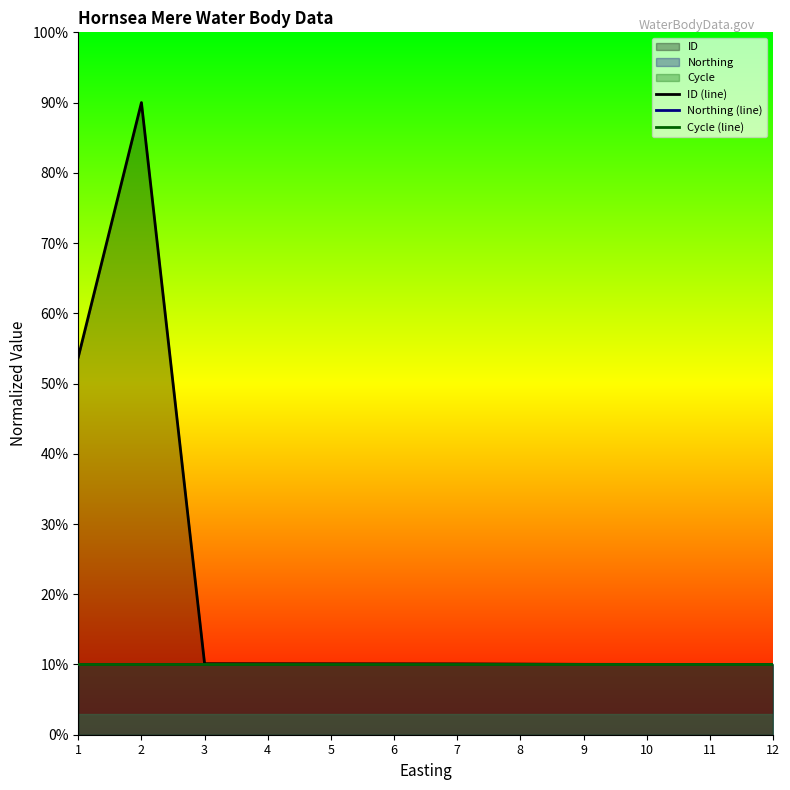

At which label is Cycle (line) closest to 10?

1